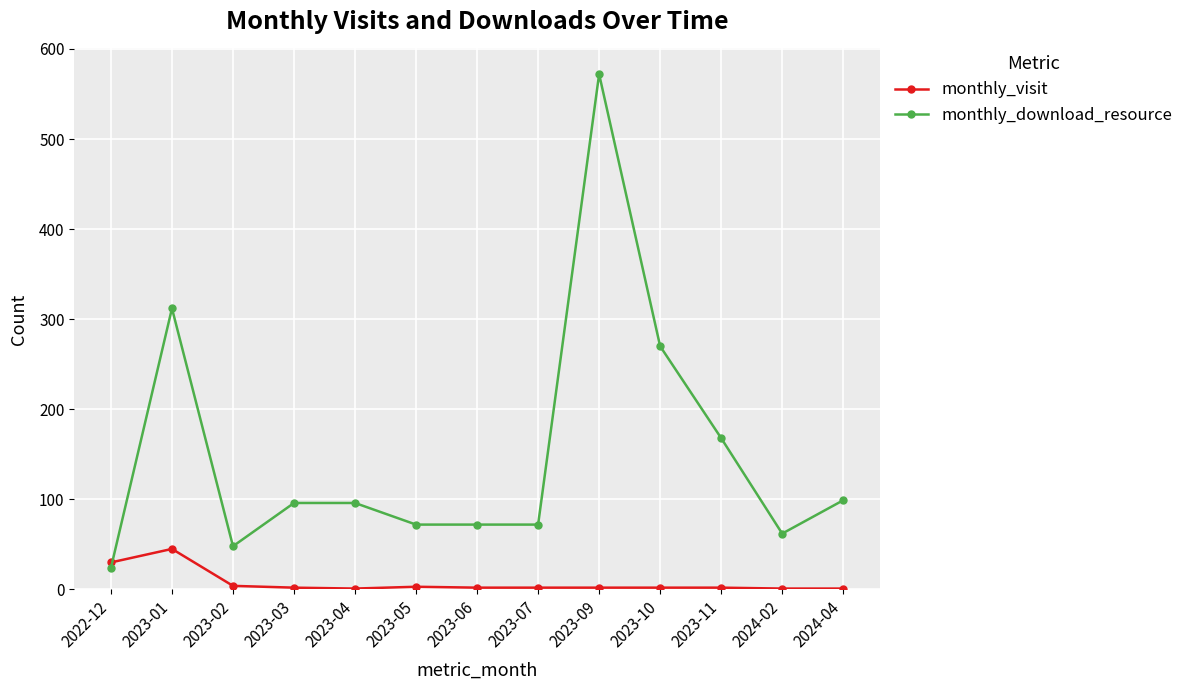

Read the monthly_visit value at 2022-12, to the nearest 5.

30